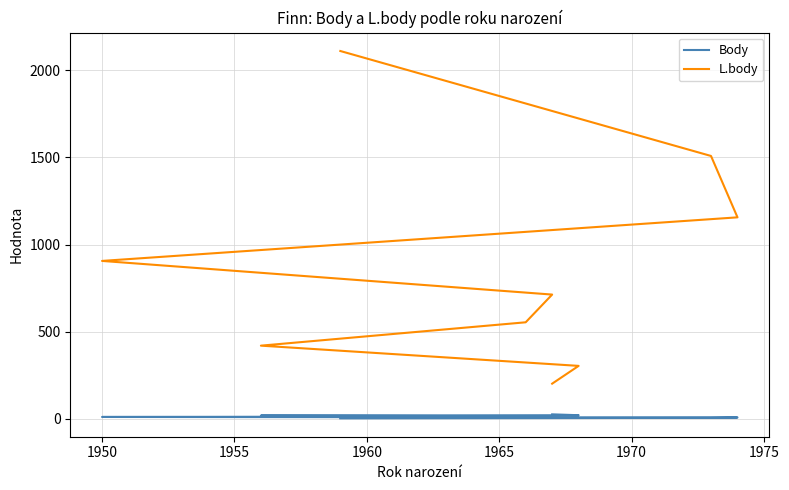

What position from the left is 1950?

4